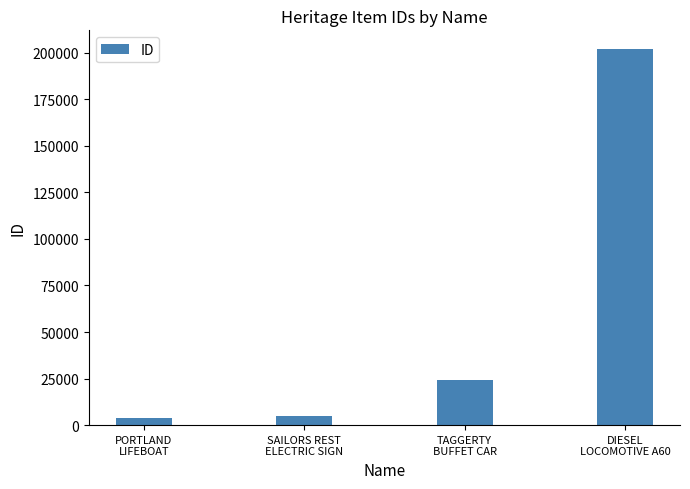

What is the greatest value displayed?

201914